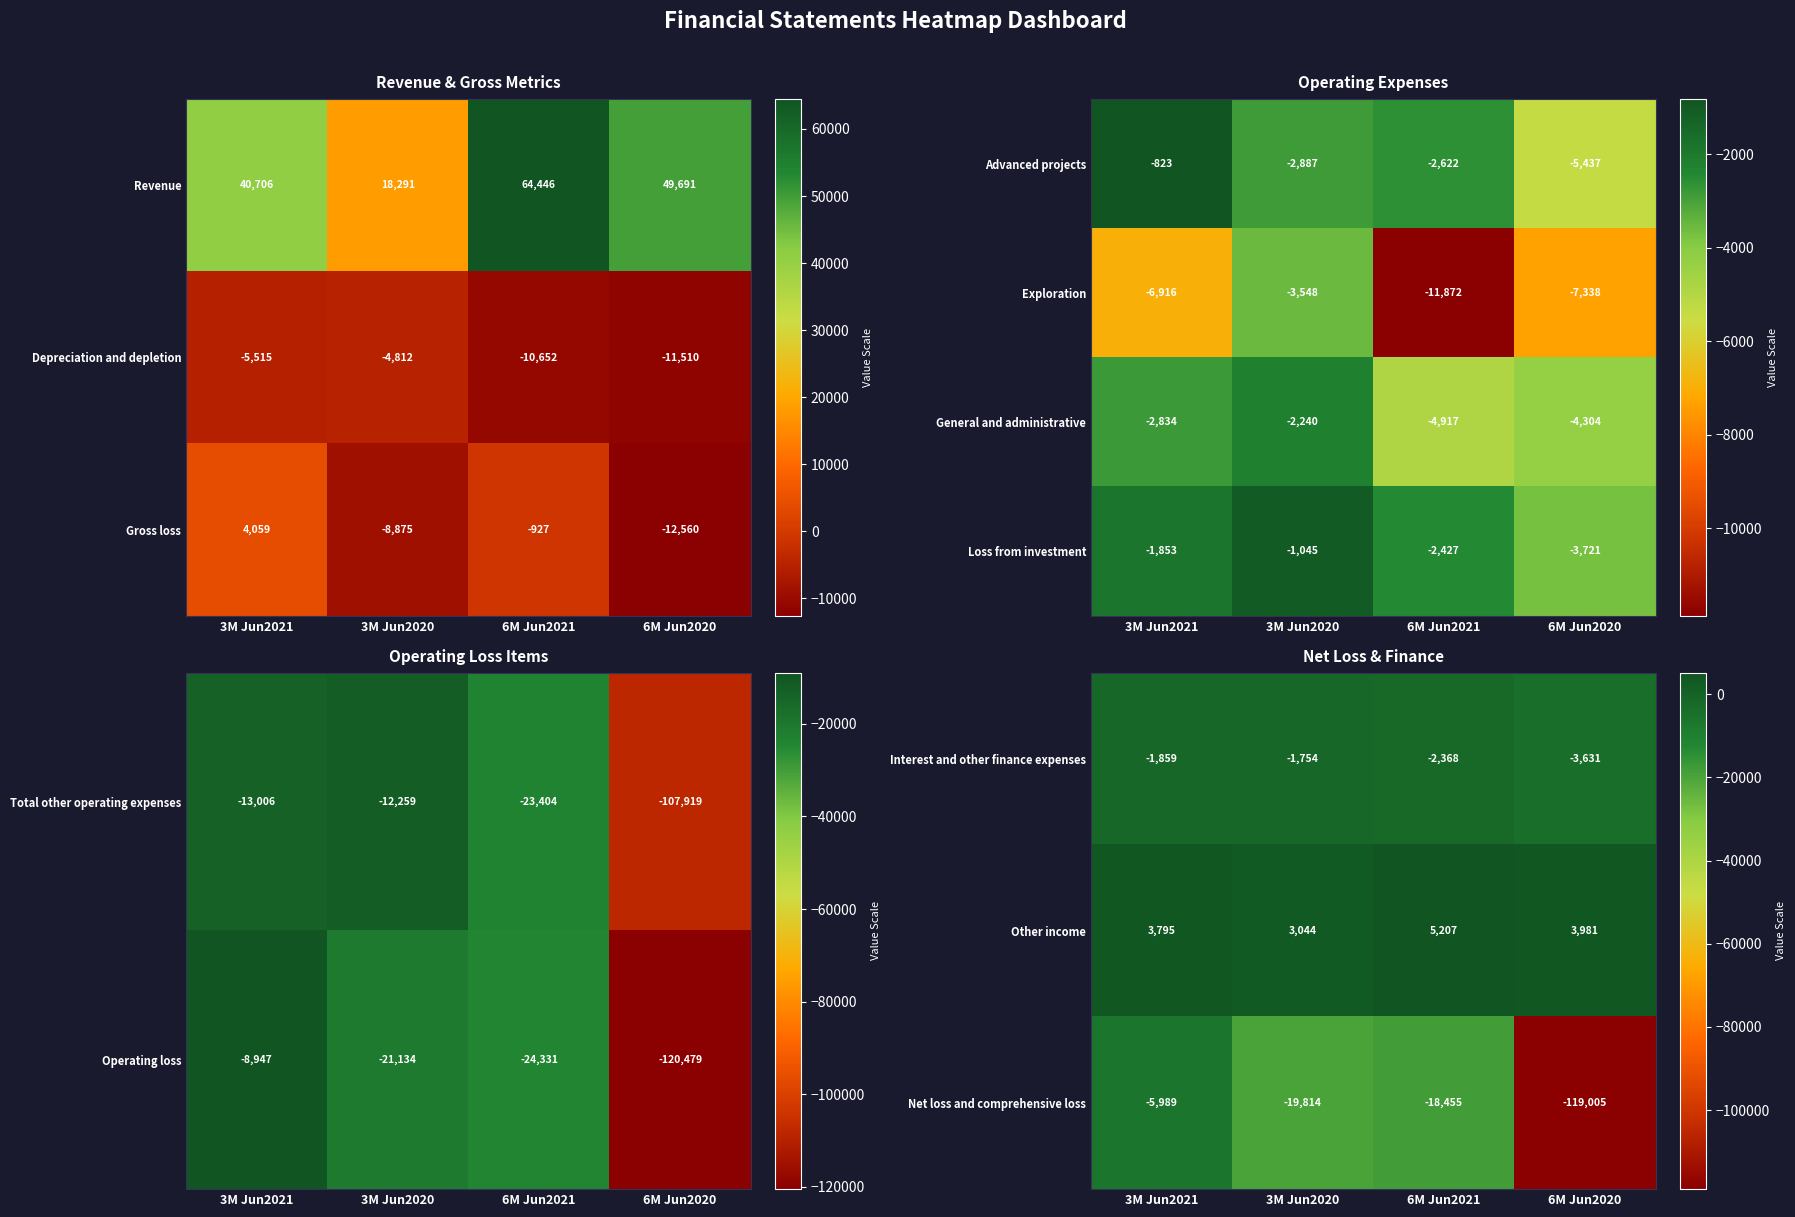

What is the minimum value for General and administrative?

-4917